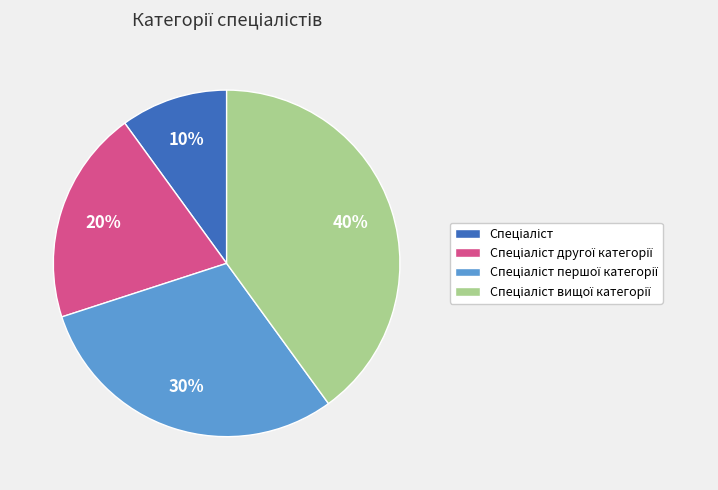

To the nearest percent, what is the average slice percentage?

25%